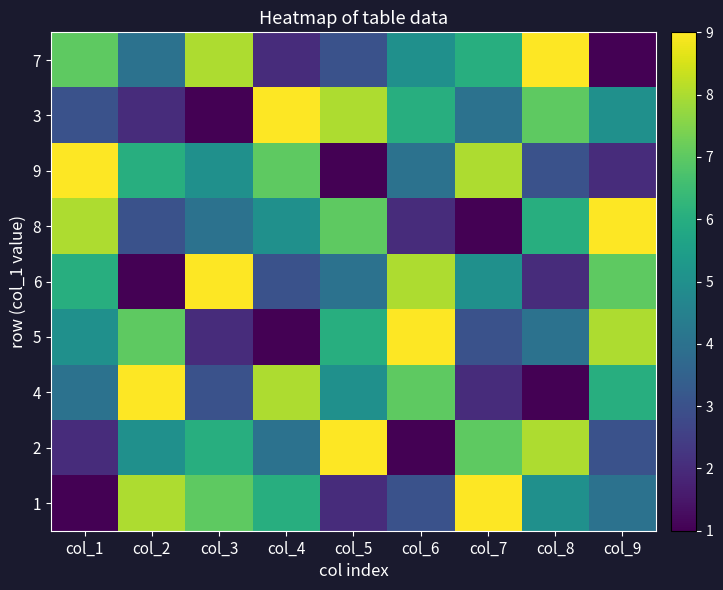

Which category has the lowest value across all series?

col_9